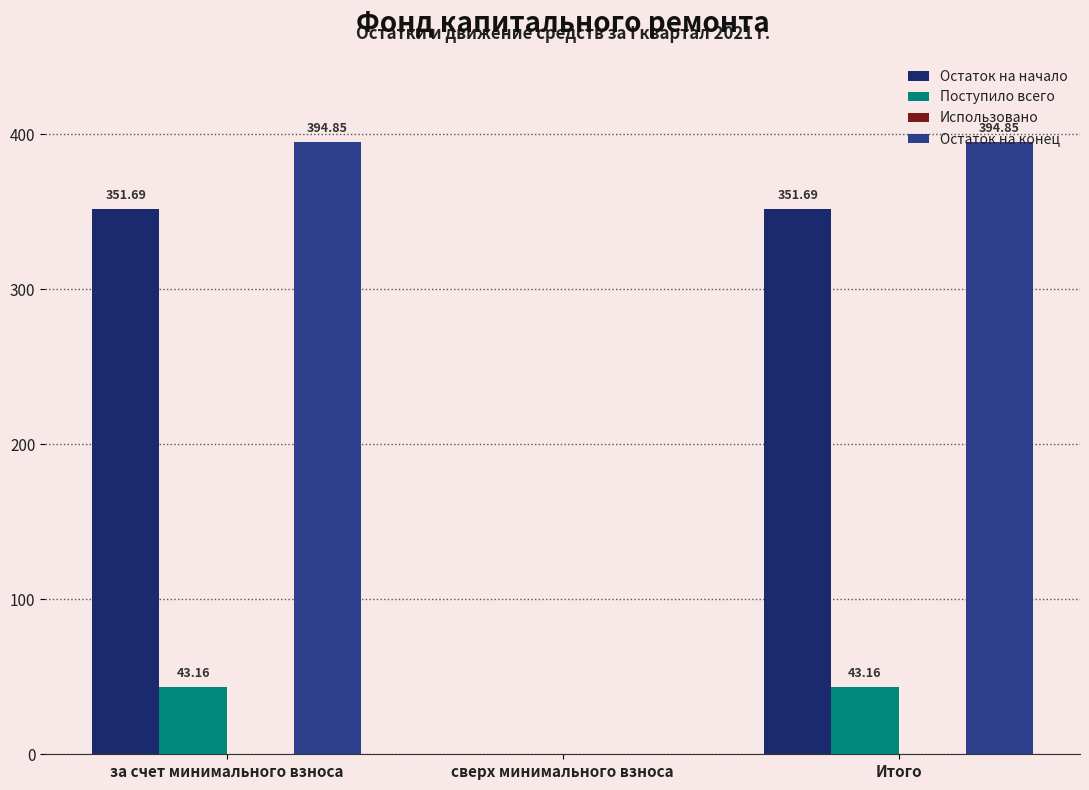

Where does the Поступило всего series first go above 43?

за счет минимального взноса